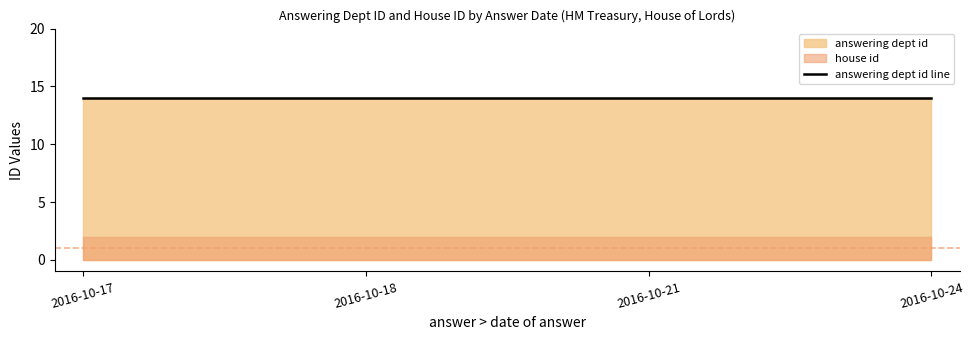

True or false: house id and answering dept id cross at least once.

False